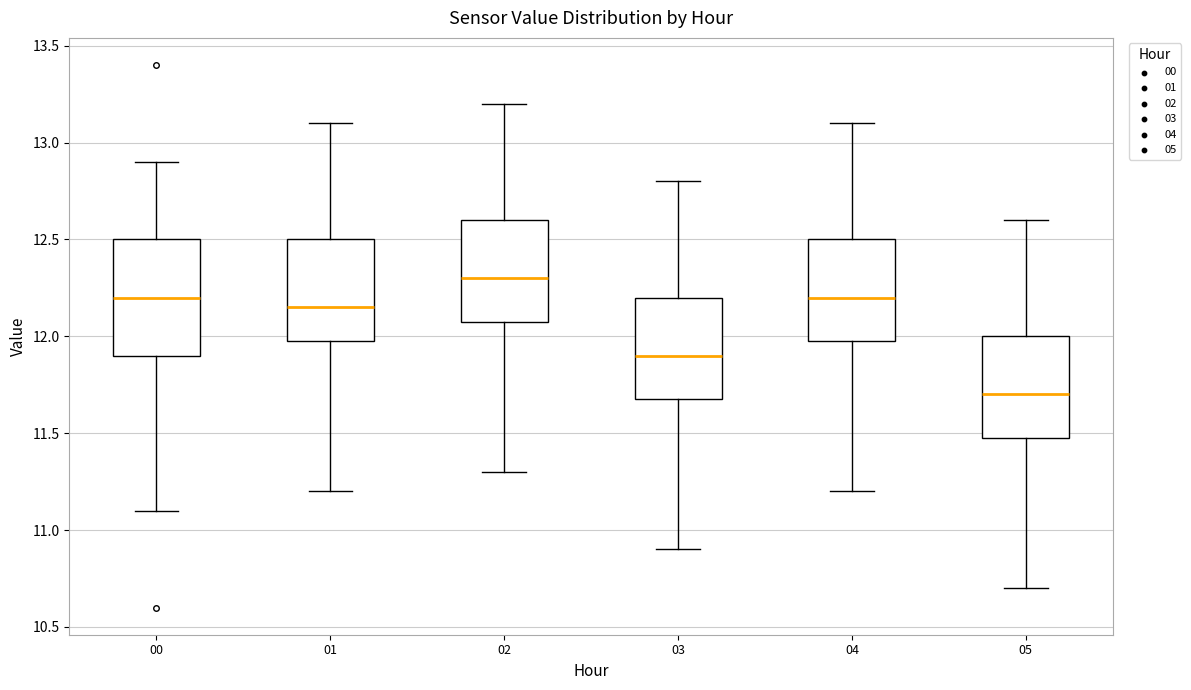

Comparing the boxes themselves (not the whiskers), which one is the tallest?

00